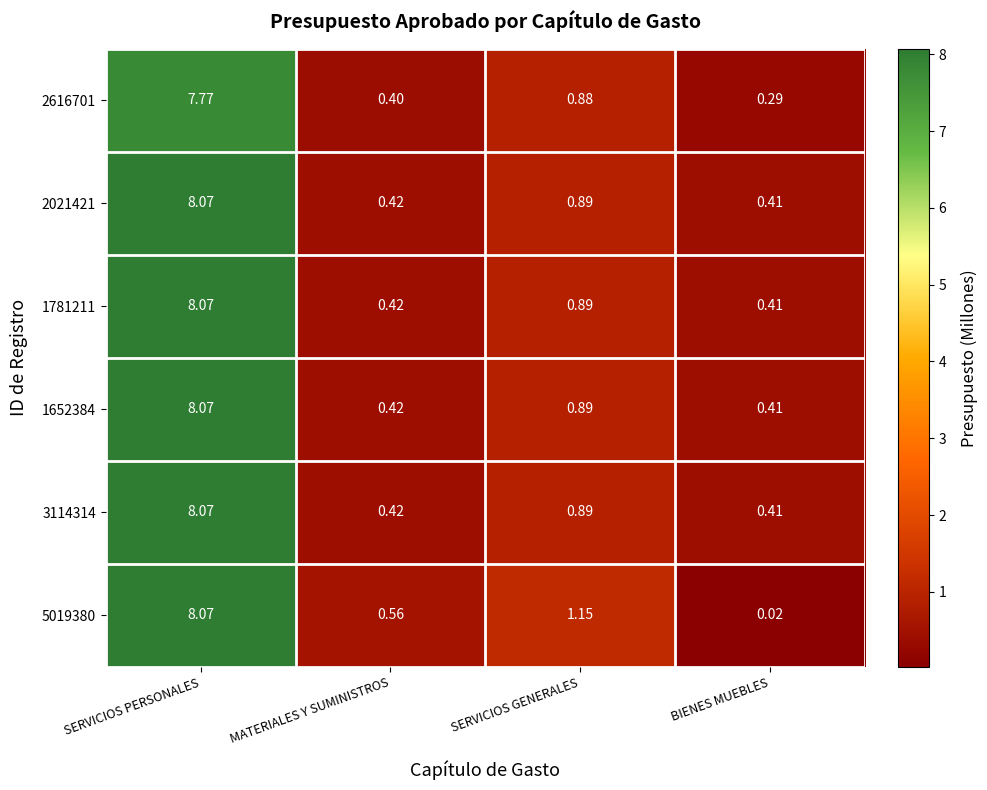

Rank the categories by 2616701 value from lowest to highest.

BIENES MUEBLES, MATERIALES Y SUMINISTROS, SERVICIOS GENERALES, SERVICIOS PERSONALES